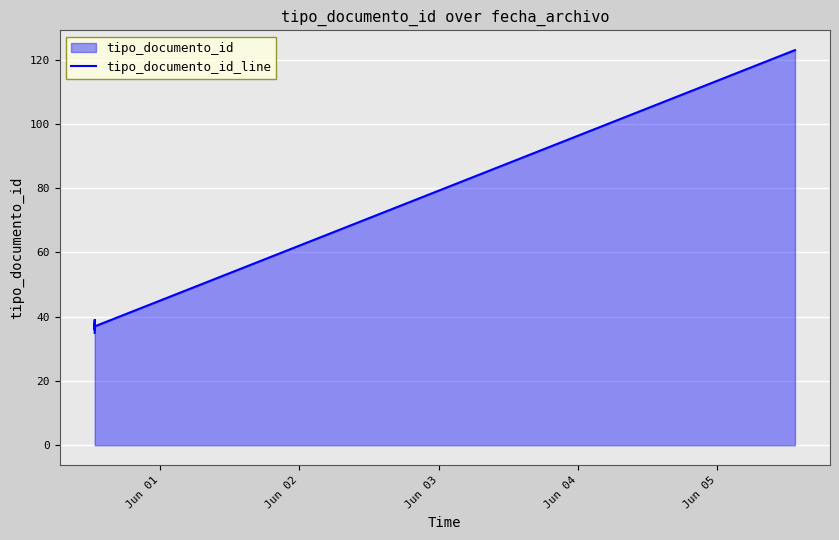

What is the difference between the maximum and minimum values?

88